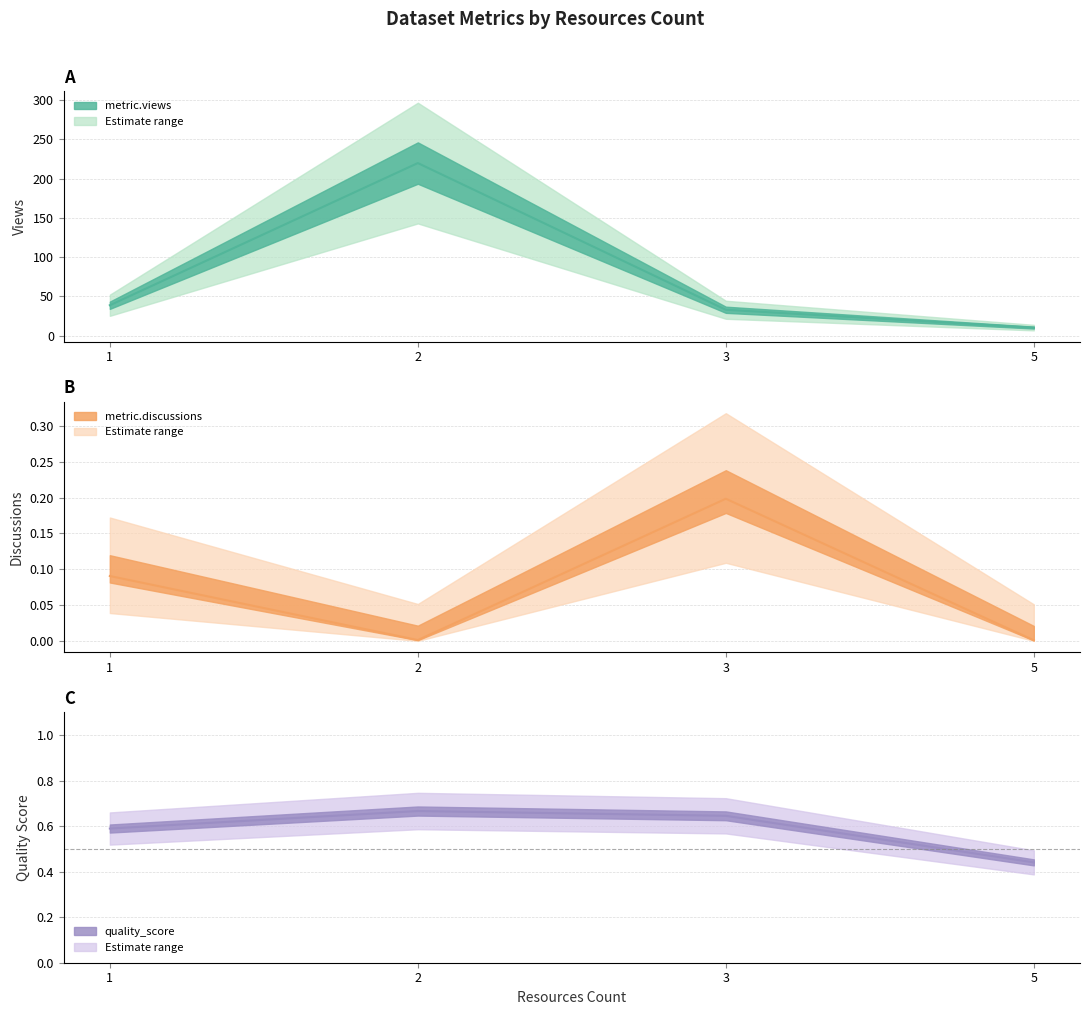

At which label does quality_score reach its minimum?

5